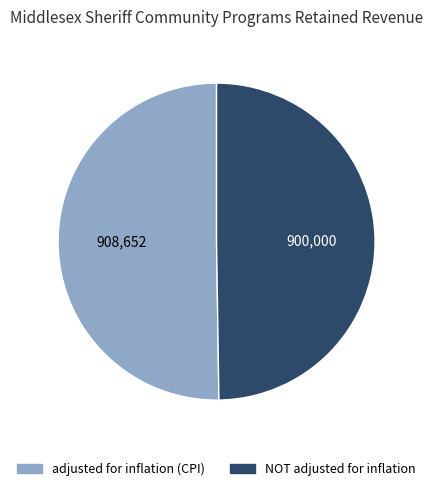

Which series has the widest spread of values?

adjusted for inflation (CPI)